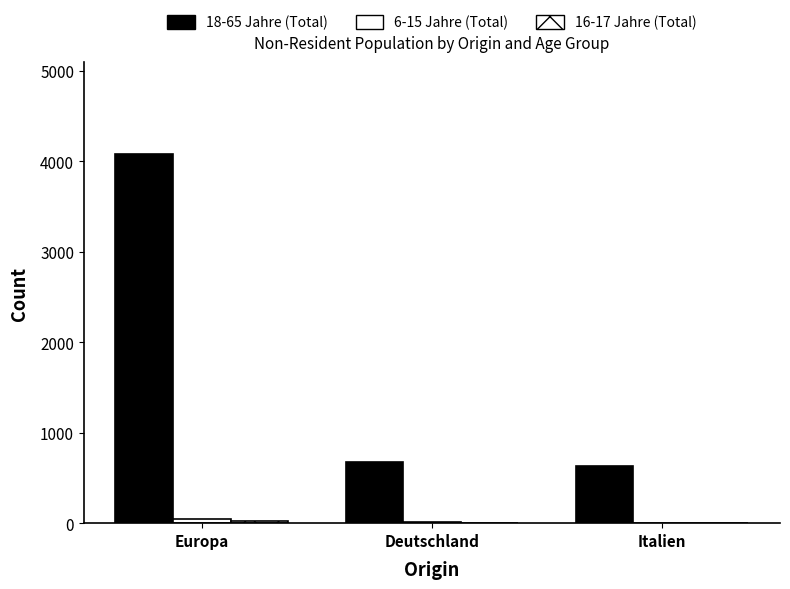

How many groups of bars are there?

3